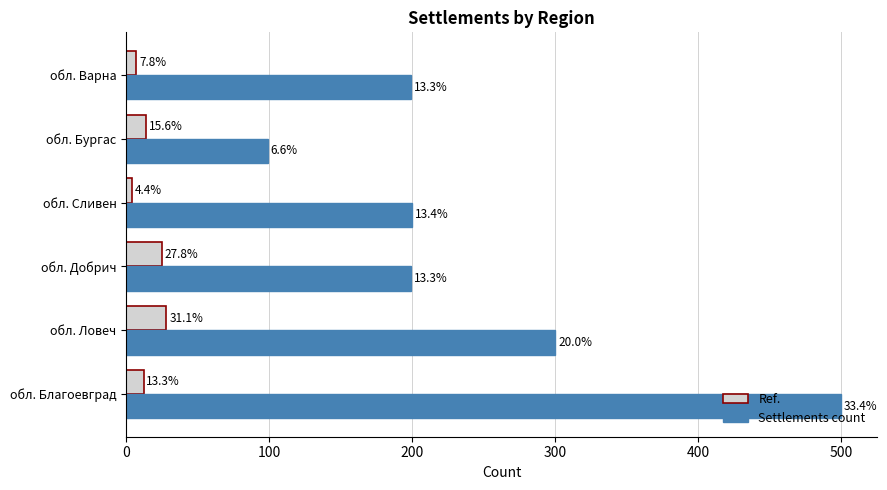

How many categories are shown in the chart?

6